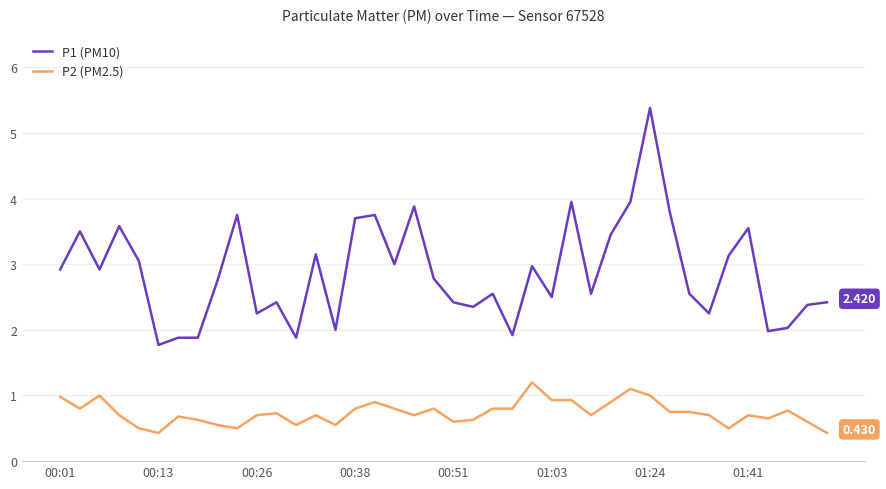

True or false: P2 (PM2.5) and P1 (PM10) cross at least once.

False